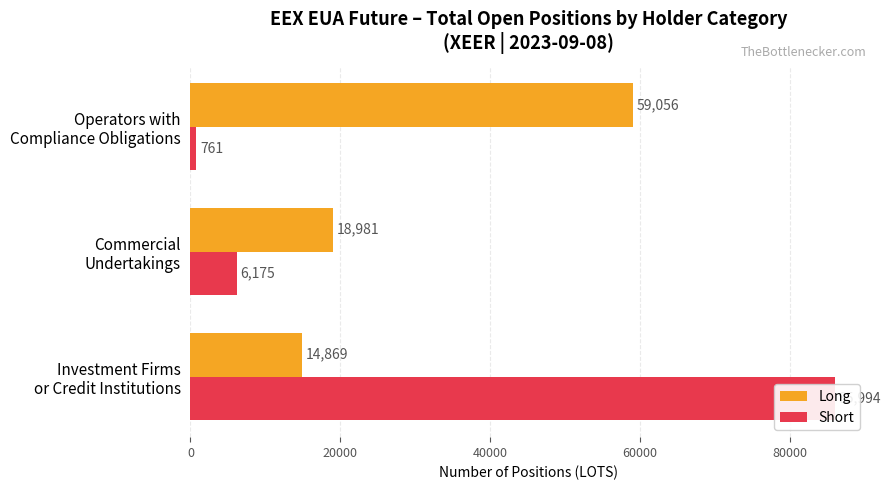

How many series are shown in this chart?

2